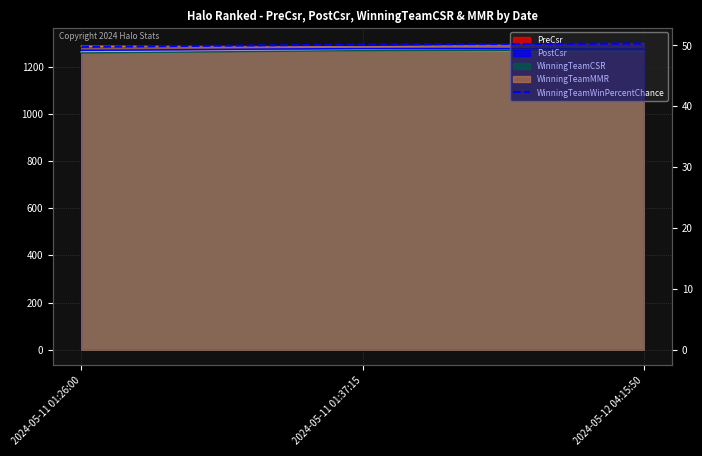

Rank the categories by value from lowest to highest.

2024-05-11 01:26:00, 2024-05-11 01:37:15, 2024-05-12 04:15:50